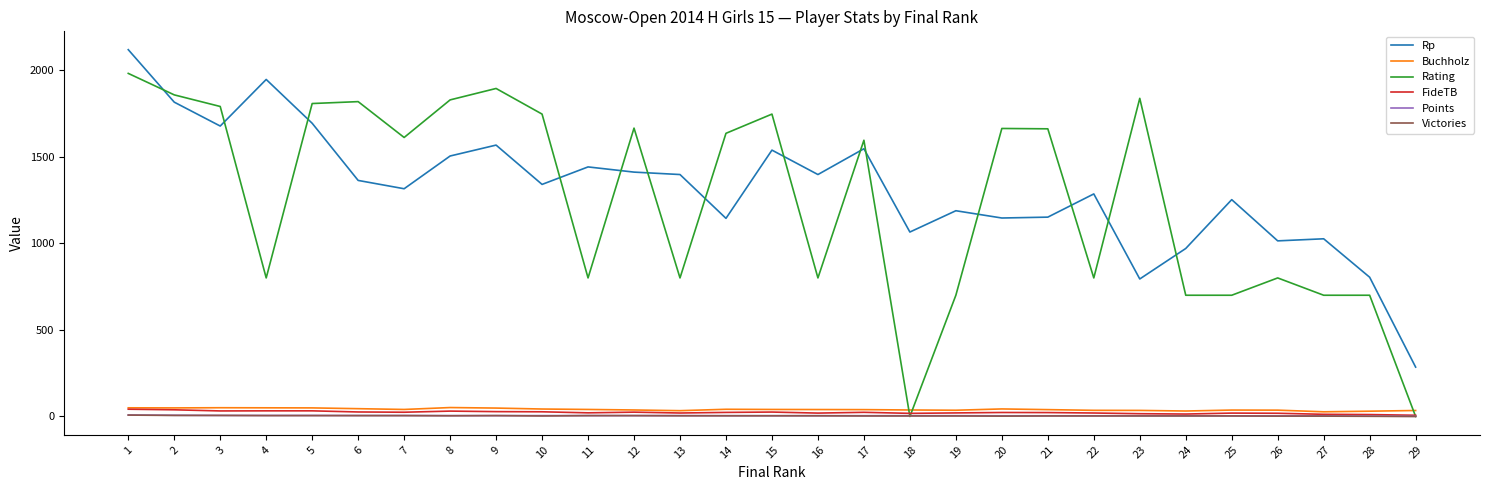

Is this an area chart (filled region under the line)?

No